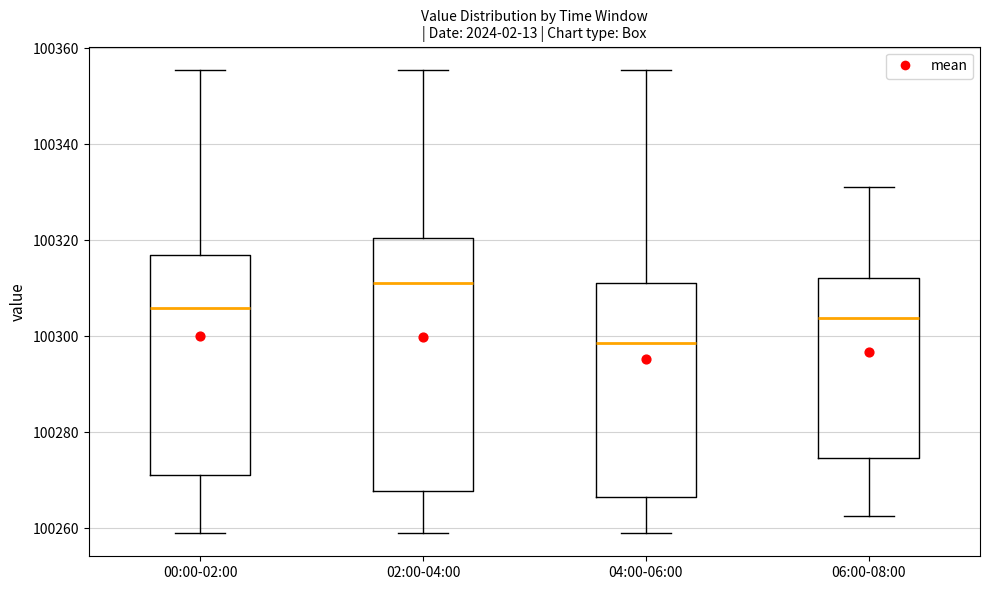

Reading left to right, read every box against the y-axis: the position of its median line, the range the box covers, and the ends of its whiskers. The values are not printed on the chart, so give them approximately, as read against the axis.

00:00-02:00: median 100306, box 100272 to 100316, whiskers 100260 to 100356
02:00-04:00: median 100312, box 100268 to 100320, whiskers 100260 to 100356
04:00-06:00: median 100298, box 100266 to 100312, whiskers 100260 to 100356
06:00-08:00: median 100304, box 100274 to 100312, whiskers 100262 to 100332